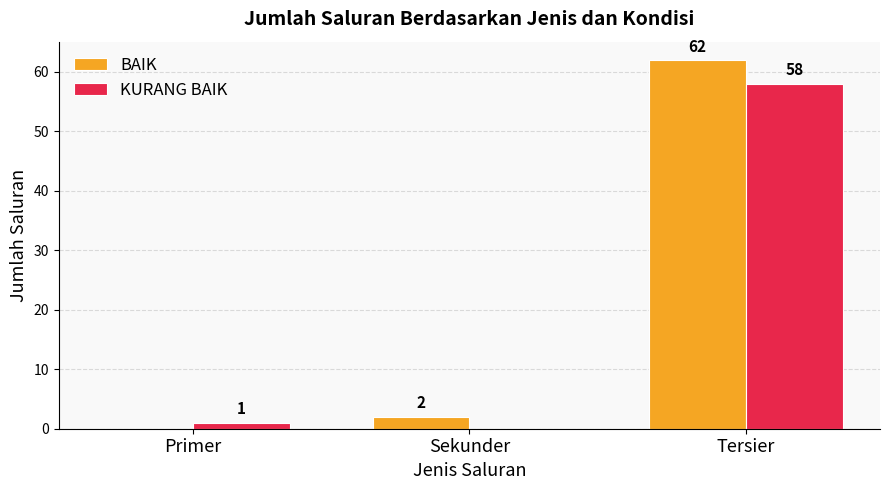

What is the difference between the BAIK values at Primer and Sekunder?

2